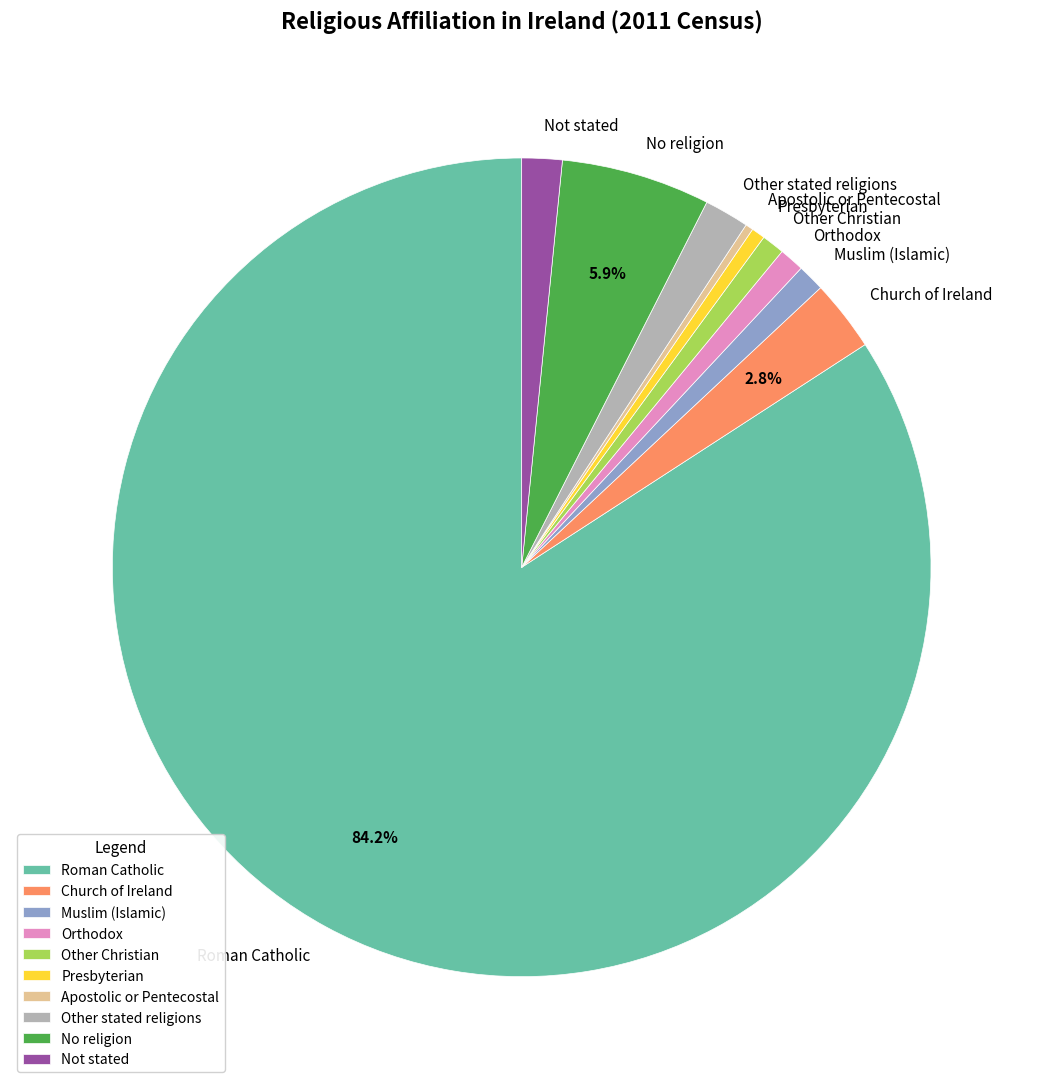

Do Apostolic or Pentecostal and Presbyterian together represent more than half of the pie?

No